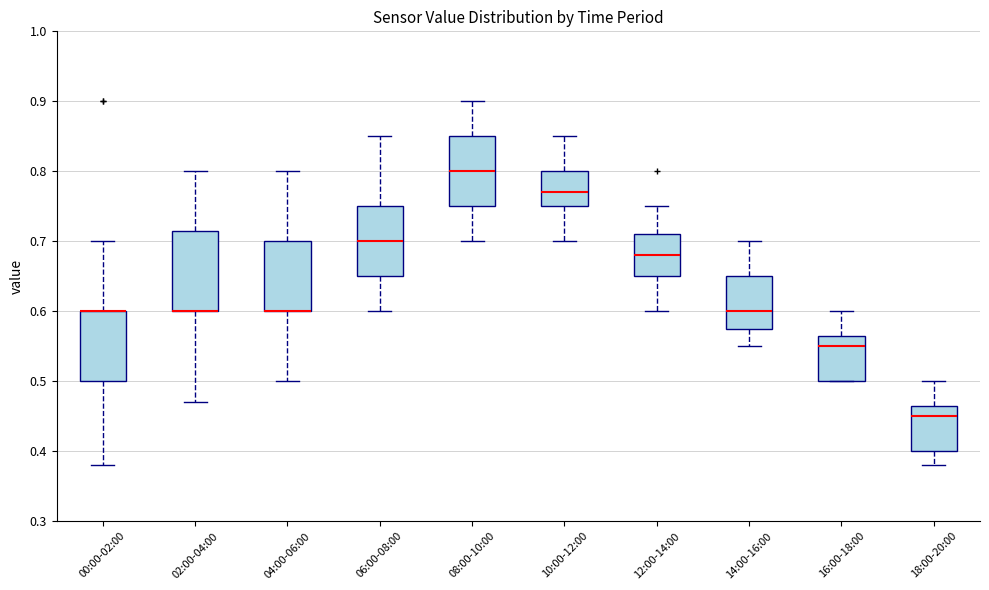

Reading left to right, transcribe this box plot: for each box, give where its median line is, the range the box spans, and where its two whiskers end, as read against the y-axis. The values are not printed on the chart, so give them approximately, as read against the axis.

00:00-02:00: median 0.60 (drawn on the box's upper edge), box 0.50 to 0.60, whiskers 0.38 to 0.70
02:00-04:00: median 0.60 (drawn on the box's lower edge), box 0.60 to 0.72, whiskers 0.47 to 0.80
04:00-06:00: median 0.60 (drawn on the box's lower edge), box 0.60 to 0.70, whiskers 0.50 to 0.80
06:00-08:00: median 0.70, box 0.65 to 0.75, whiskers 0.60 to 0.85
08:00-10:00: median 0.80, box 0.75 to 0.85, whiskers 0.70 to 0.90
10:00-12:00: median 0.77, box 0.75 to 0.80, whiskers 0.70 to 0.85
12:00-14:00: median 0.68, box 0.65 to 0.71, whiskers 0.60 to 0.75
14:00-16:00: median 0.60, box 0.58 to 0.65, whiskers 0.55 to 0.70
16:00-18:00: median 0.55, box 0.50 to 0.57, whiskers 0.50 to 0.60
18:00-20:00: median 0.45, box 0.40 to 0.47, whiskers 0.38 to 0.50